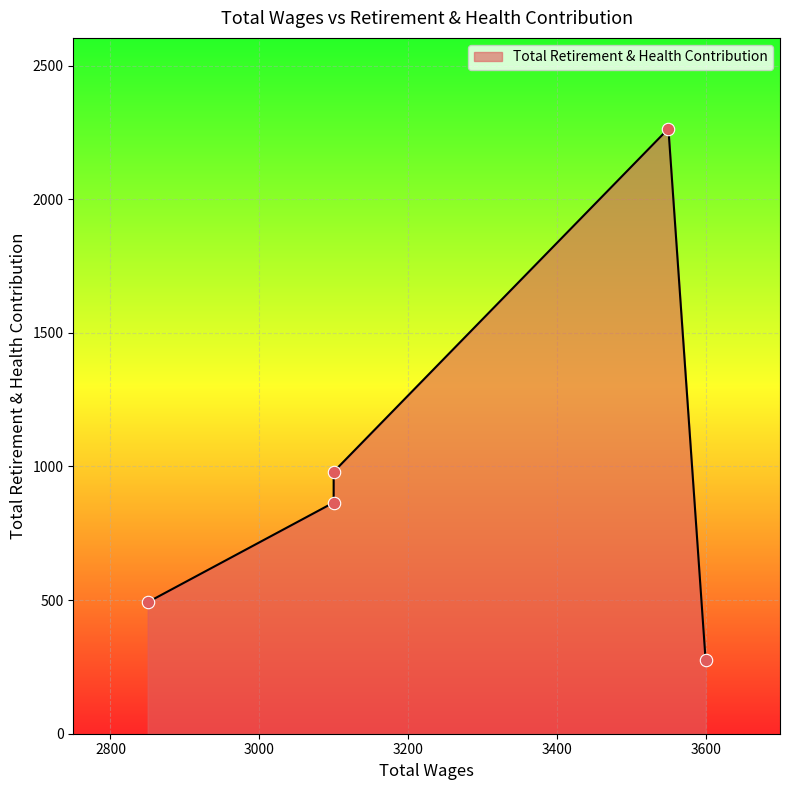

Which has a higher value, 3100.0 or 3550.0?

3550.0